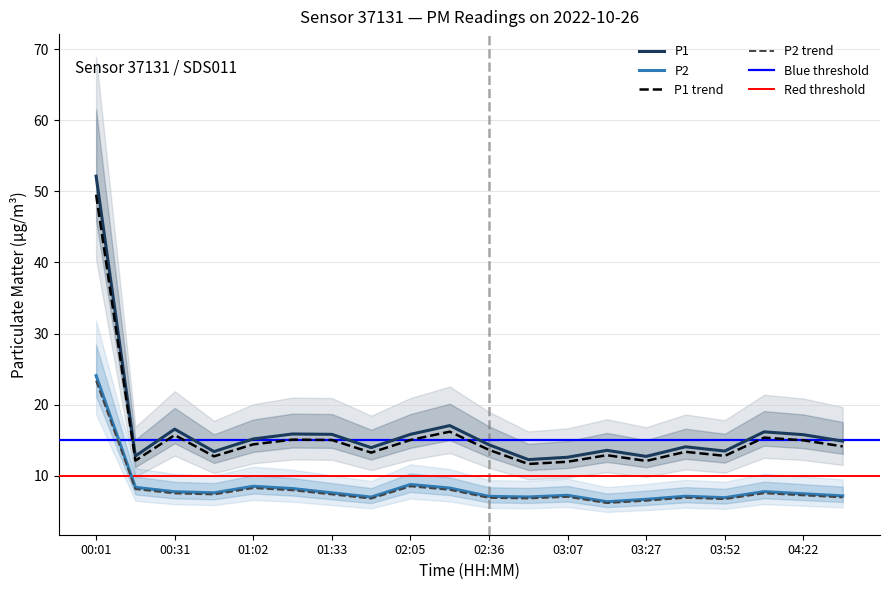

List the labels in order of P1 value, smallest first.

02:51, 03:07, 03:27, 00:16, 00:46, 03:52, 03:22, 01:49, 03:37, 02:36, 04:37, 01:02, 04:22, 01:33, 02:05, 01:17, 04:07, 00:31, 02:20, 00:01